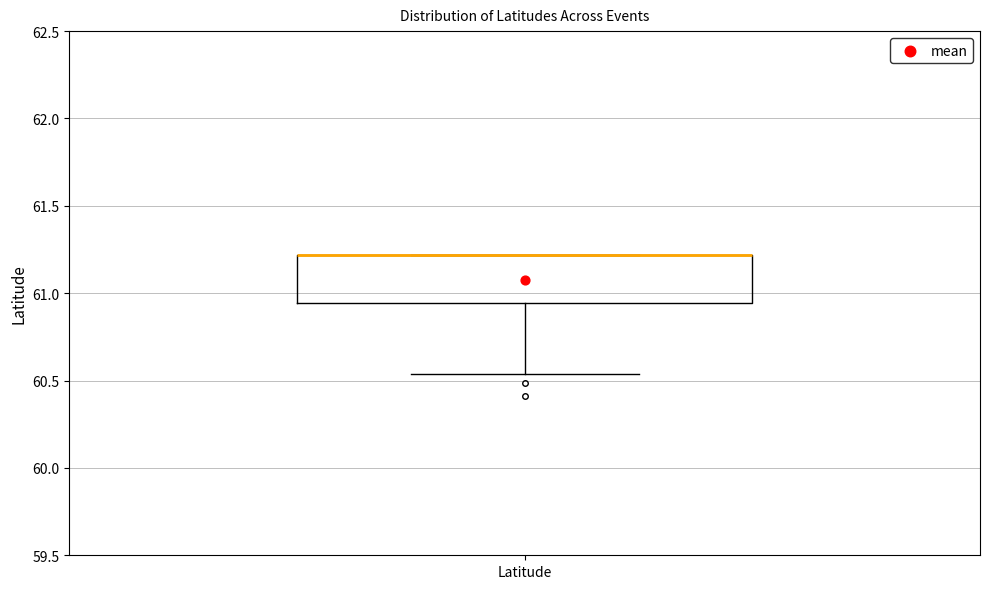

Where is the upper edge of the box for Latitude on the y-axis? The values are not printed on the chart, so give them approximately, as read against the axis.

61.20